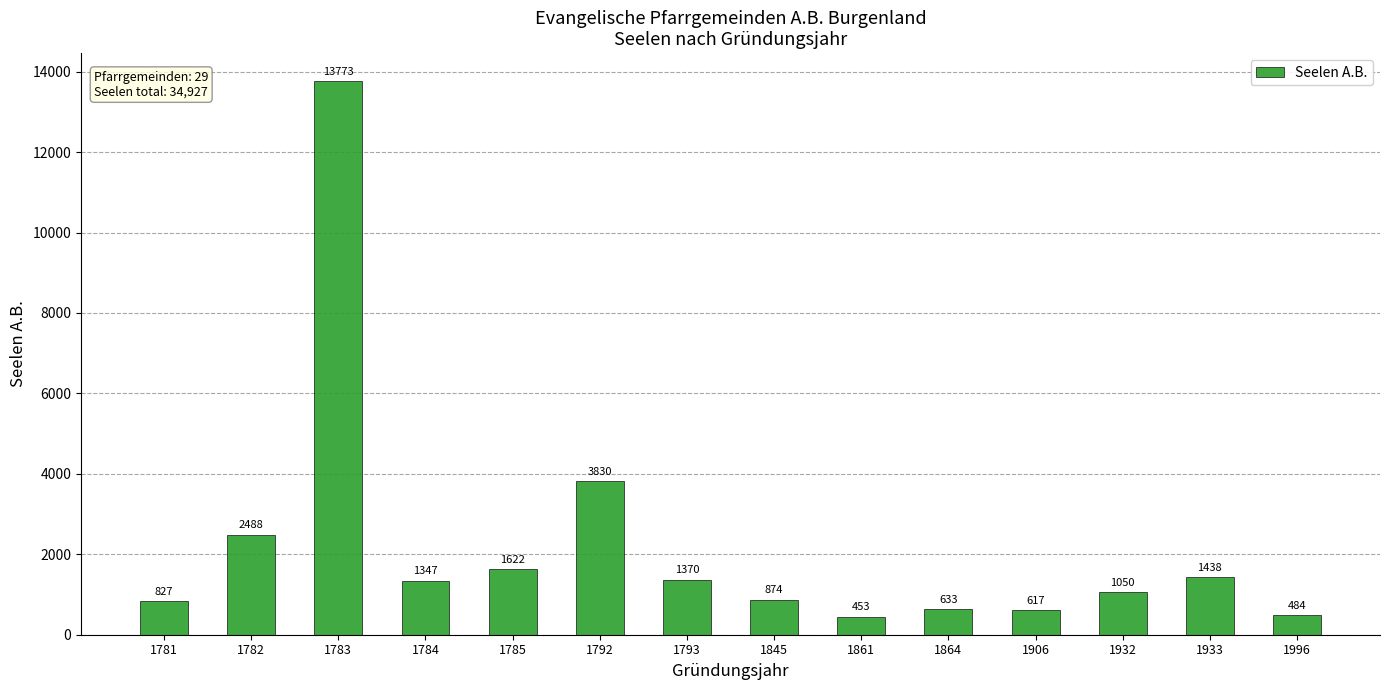

How many values are below 1347?

7